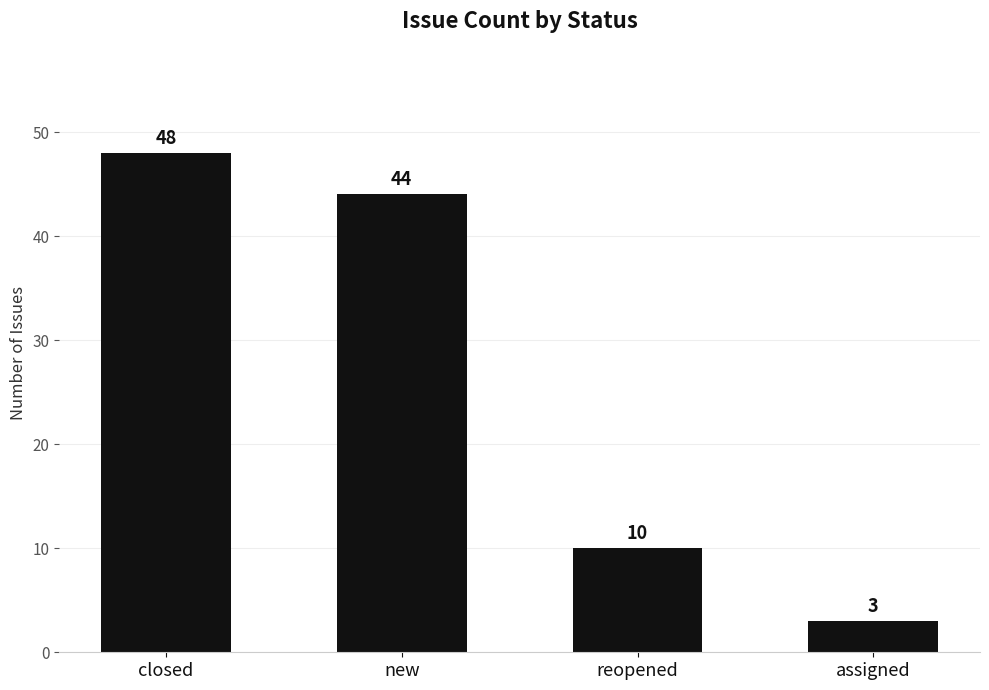

Reading left to right, what are all the values shown in this chart?

48	44	10	3